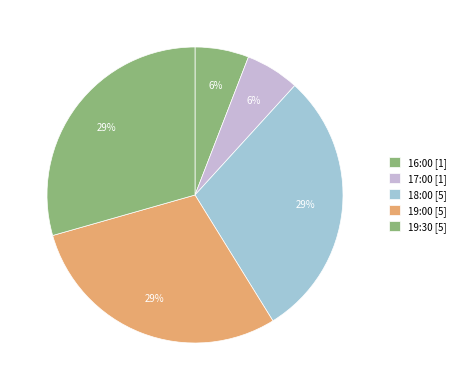

Which slice is the largest?

18:00 #1520